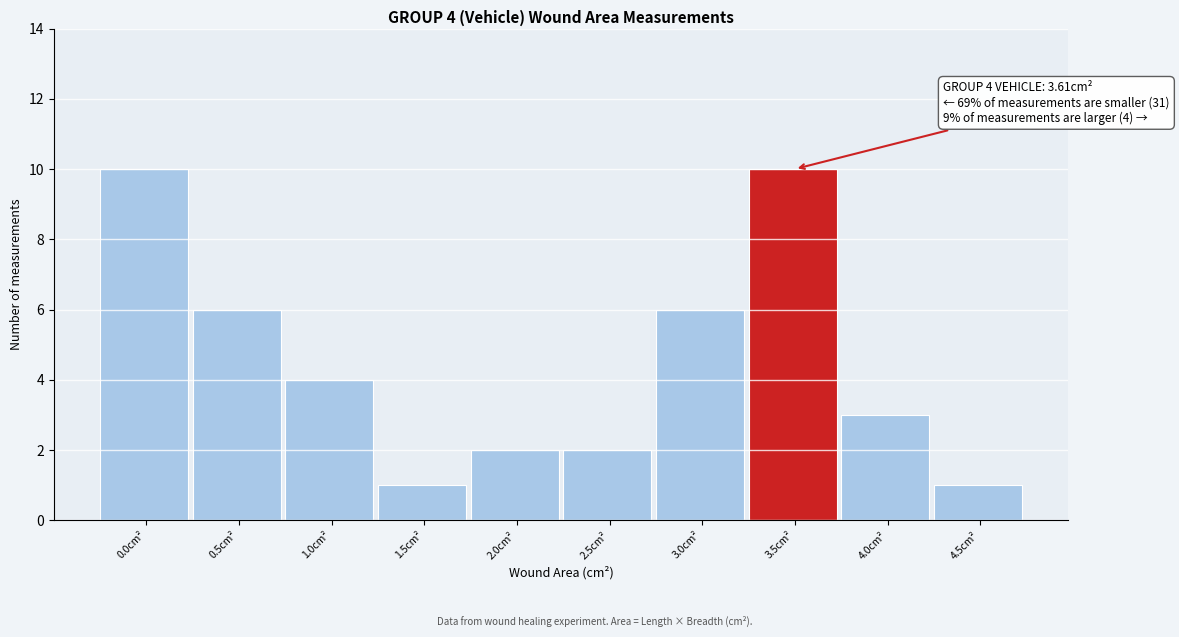

Reading right to left, extract all data points from this chart.

4.5cm²=1	4.0cm²=3	3.5cm²=10	3.0cm²=6	2.5cm²=2	2.0cm²=2	1.5cm²=1	1.0cm²=4	0.5cm²=6	0.0cm²=10